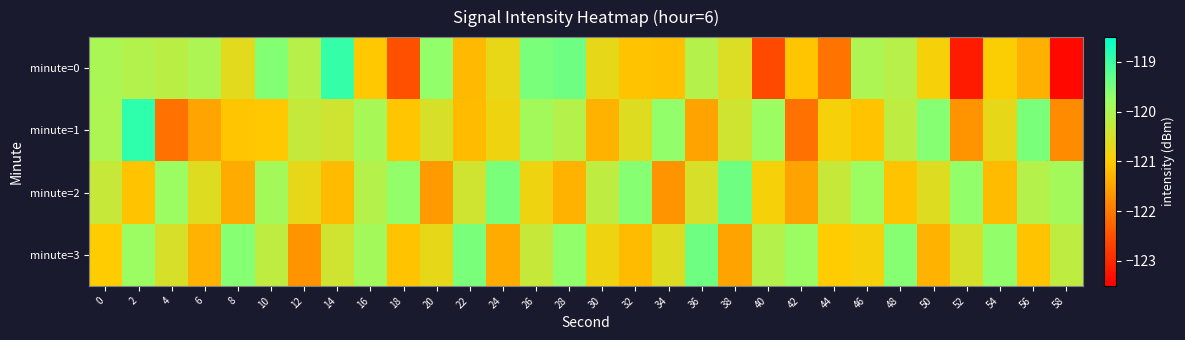

What is the greatest value displayed?

-118.9